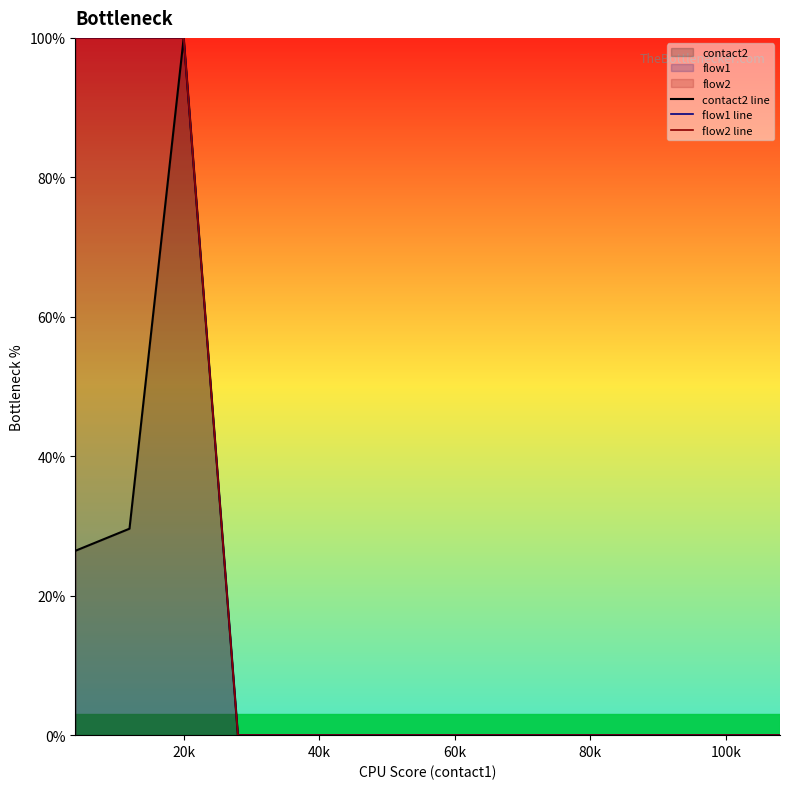

List the series in order of their peak value, lowest first.

contact2 line, flow1 line, flow2 line